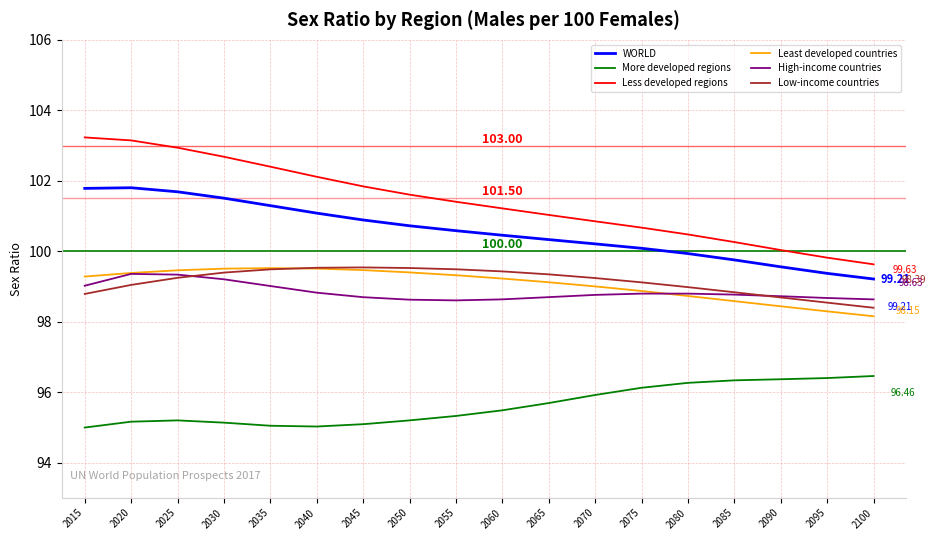

Which series has the largest total across all categories?

Less developed regions